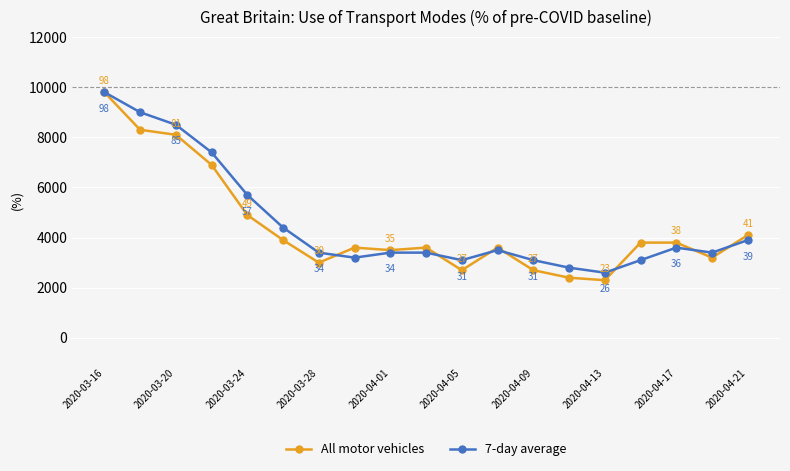

What is the average value of the 7-day average series?

45.9